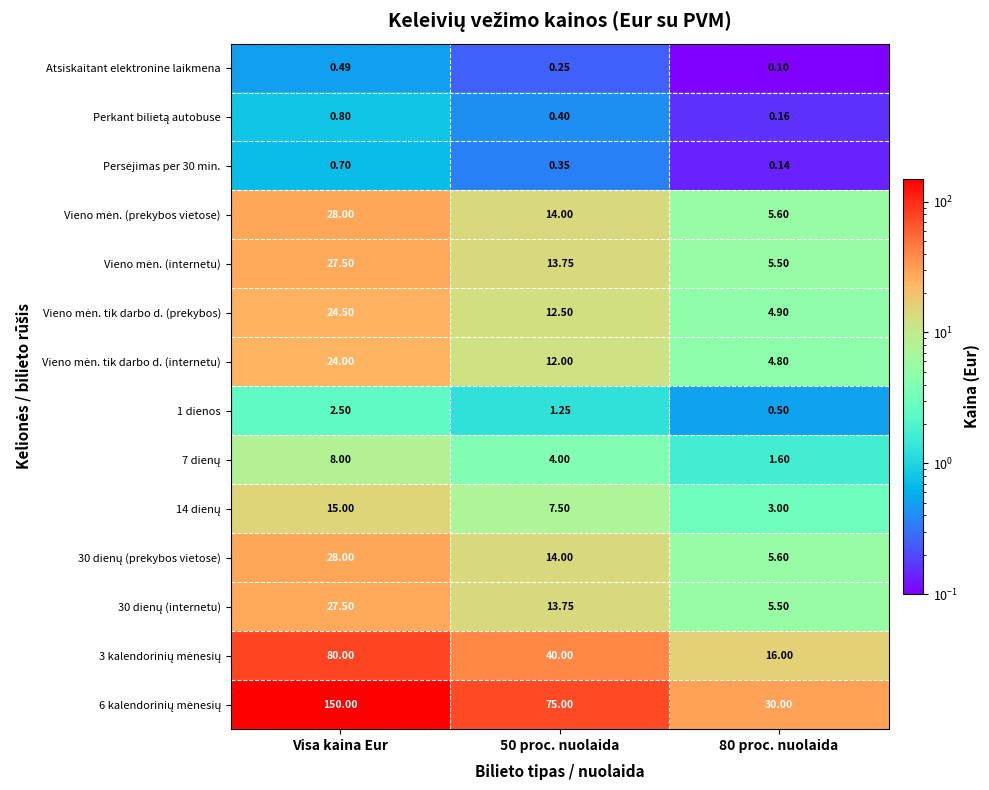

At which category is the sum across all series the highest?

Visa kaina Eur